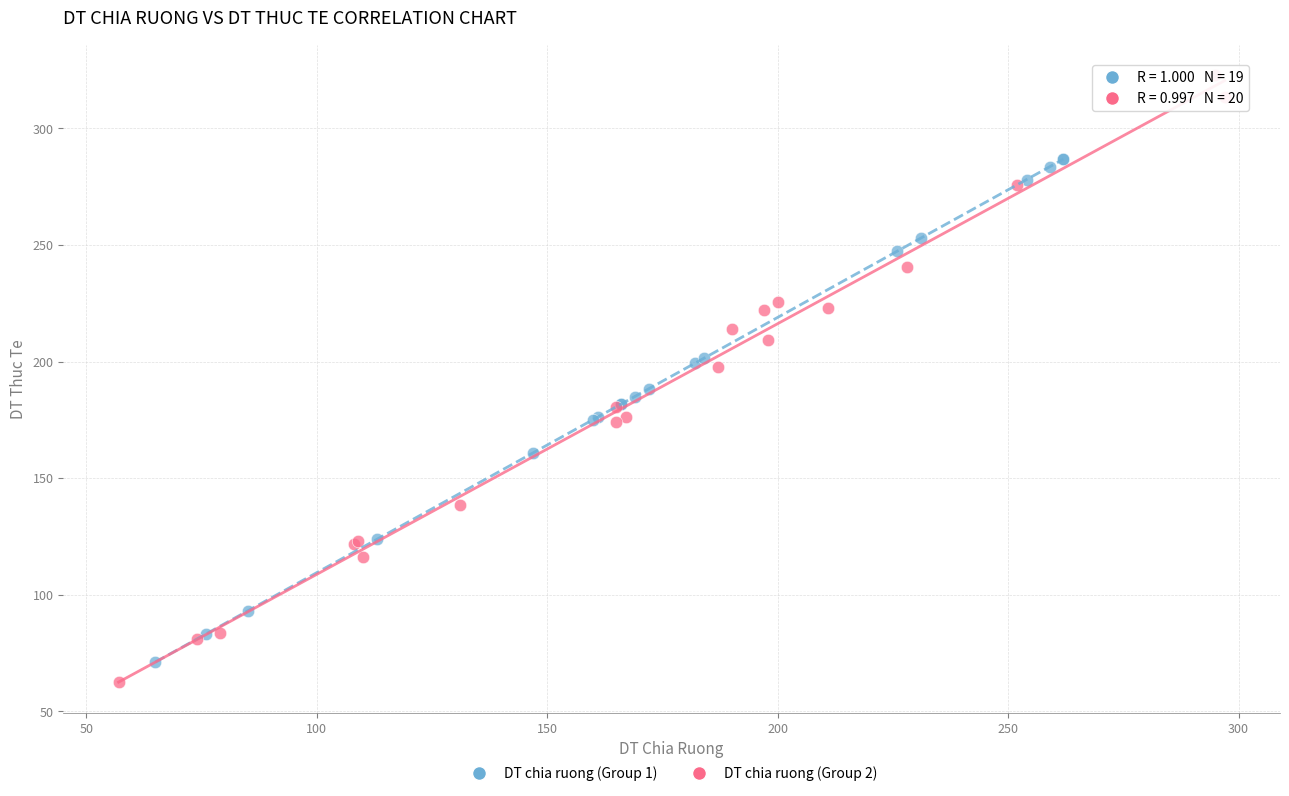

Which series has the widest spread of Y values?

DT chia ruong (Group 2)